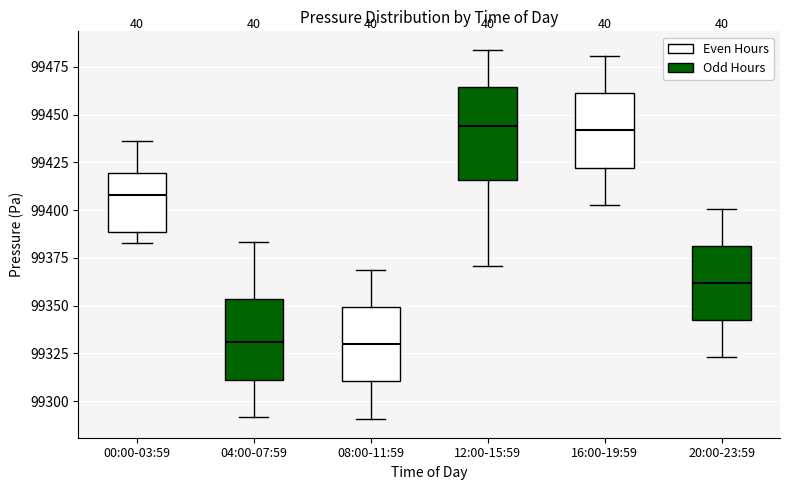

Where is the upper edge of the box for 08:00-11:59 on the y-axis? The values are not printed on the chart, so give them approximately, as read against the axis.

99350